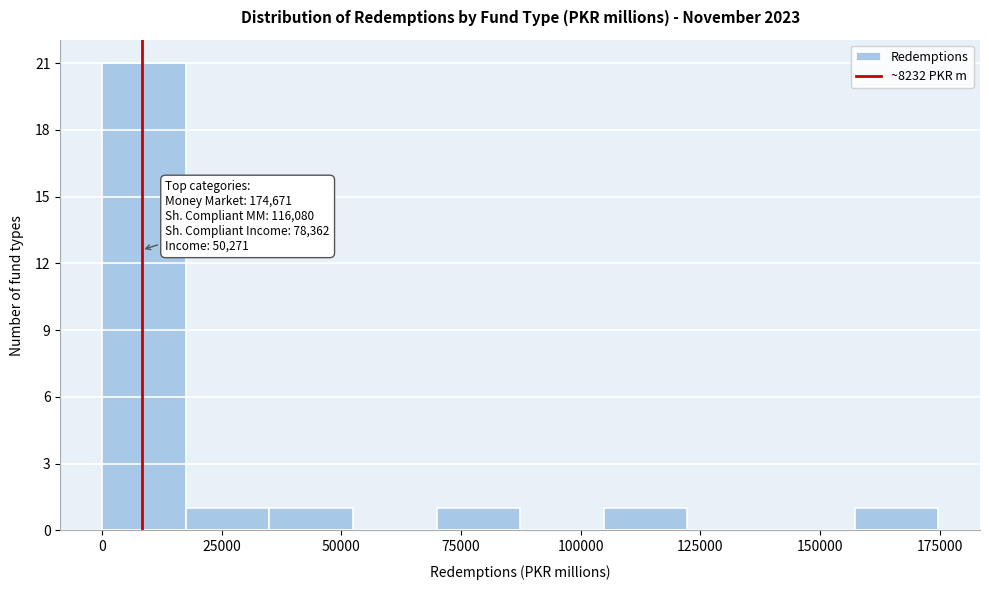

Around what value on the x-axis is the tallest bar? Give the approximate position of its centre, as read against the axis.

10000